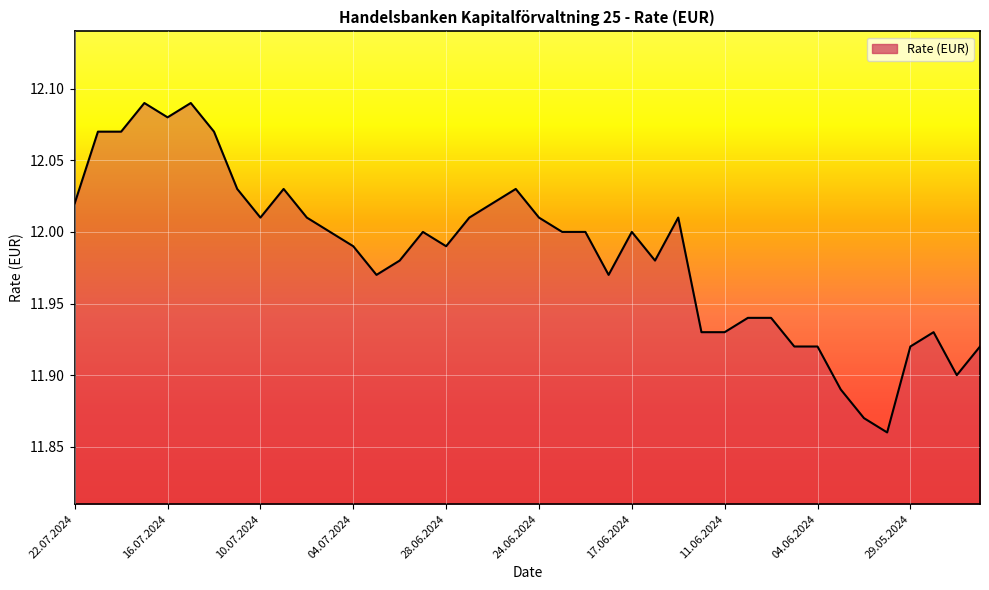

How many lines are shown in the chart?

1